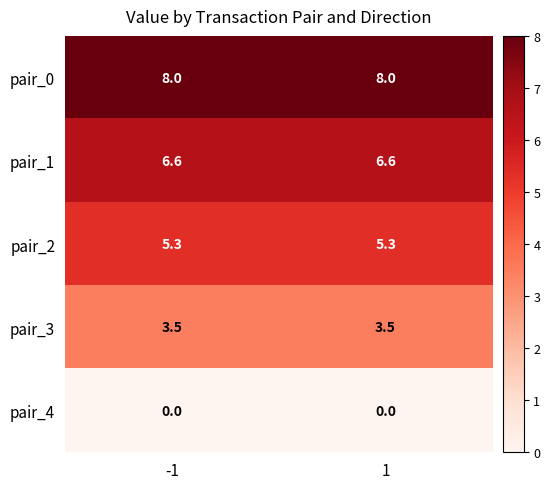

List the series in order of their overall mean, lowest first.

pair_4, pair_3, pair_2, pair_1, pair_0